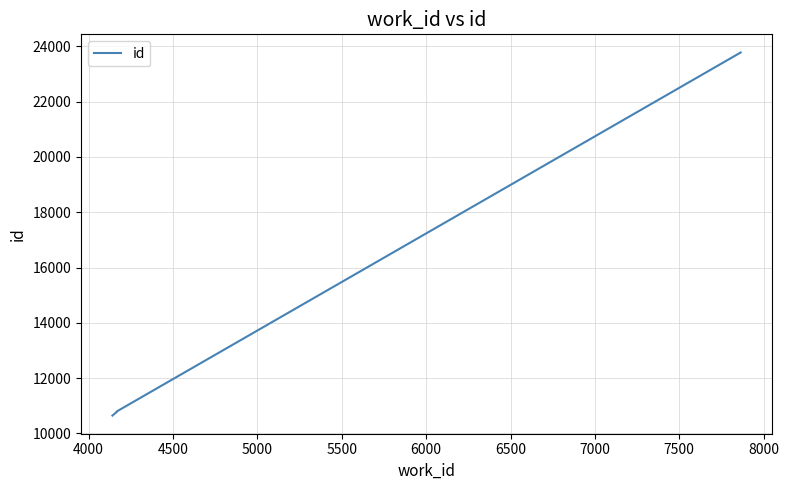

Is it true that the value at 4000 is 14416?

False